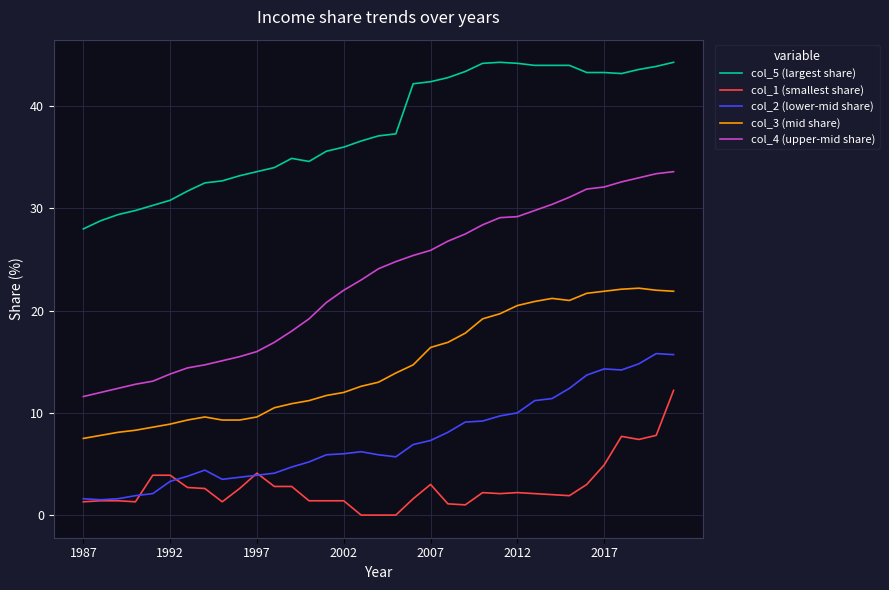

What are all the series names shown in the legend?

col_5 (largest share), col_1 (smallest share), col_2 (lower-mid share), col_3 (mid share), col_4 (upper-mid share)